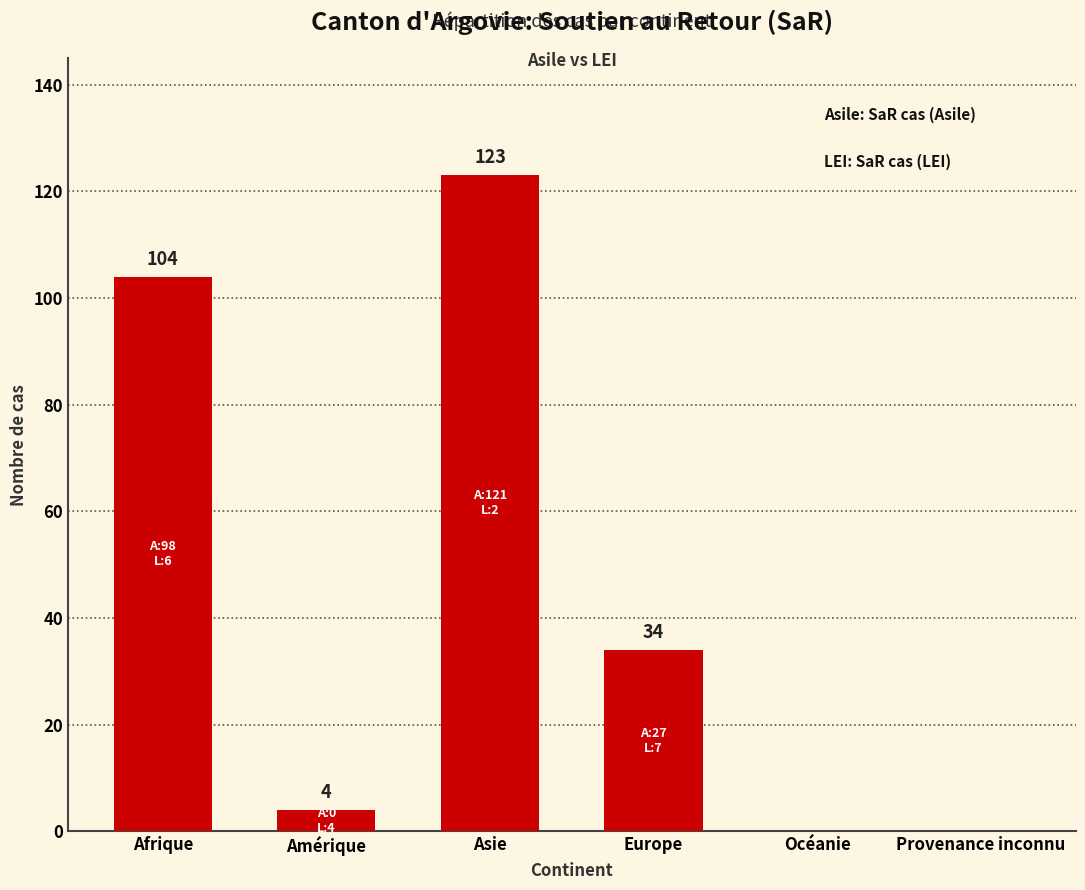

Where does the data first go above 34?

Afrique